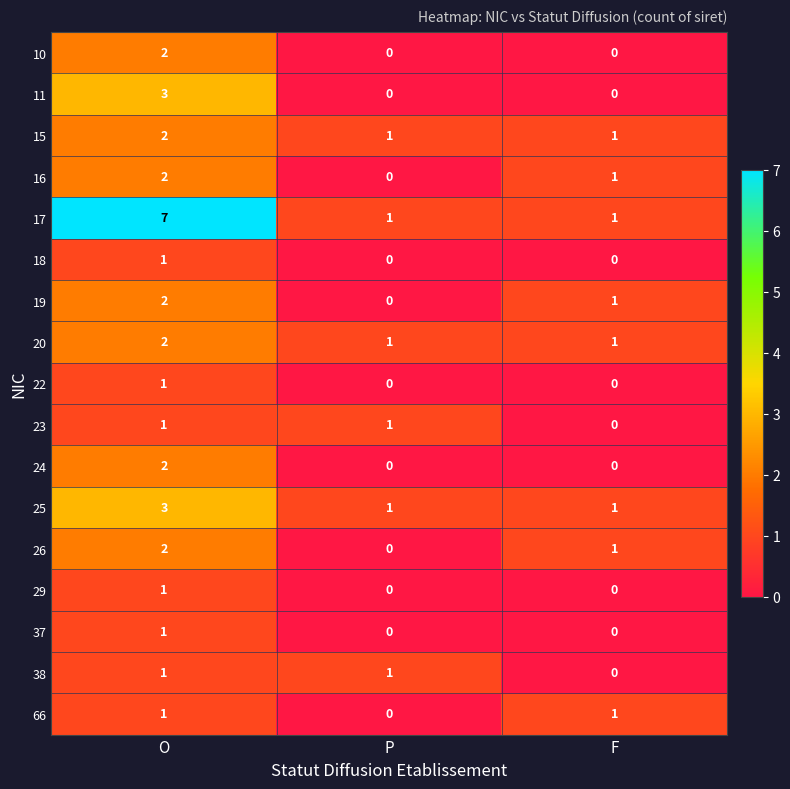

What is the difference between the 11 values at O and F?

3